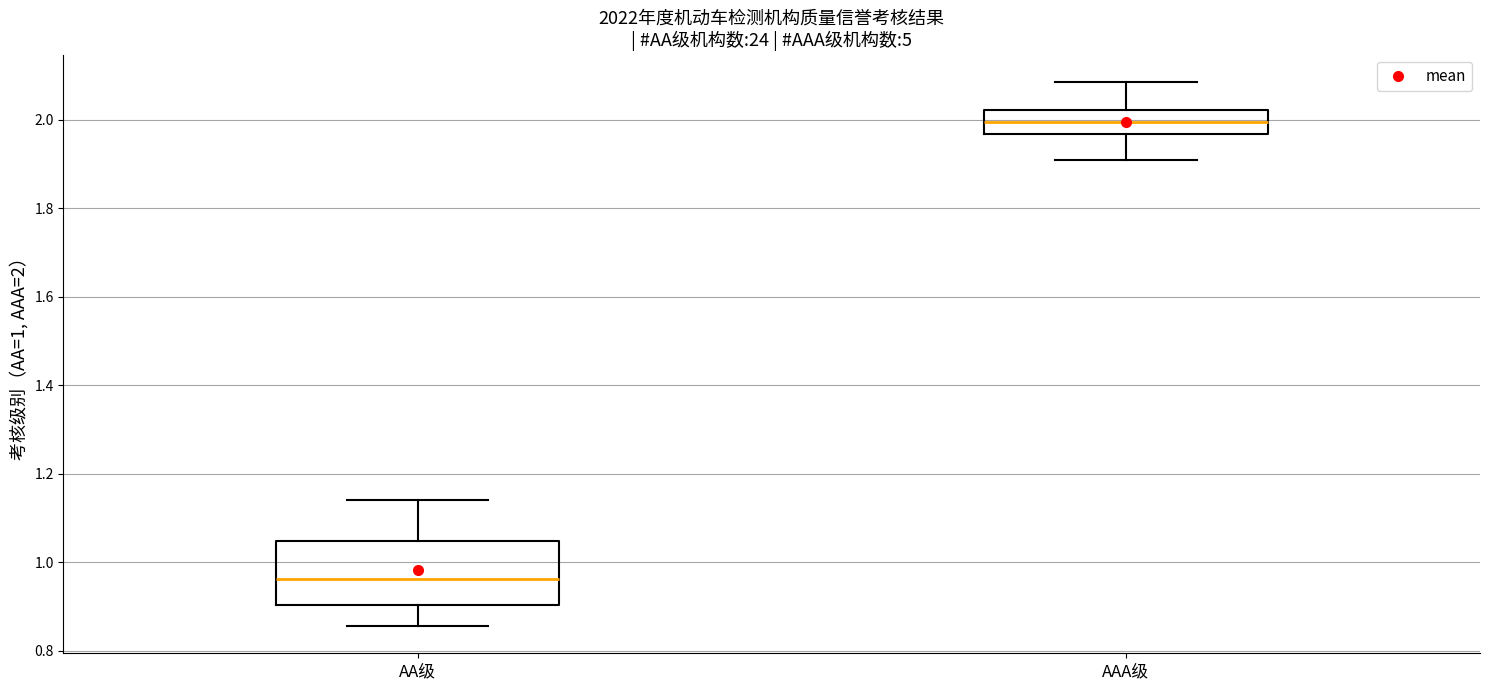

Comparing the boxes themselves (not the whiskers), which one is the tallest?

AA级